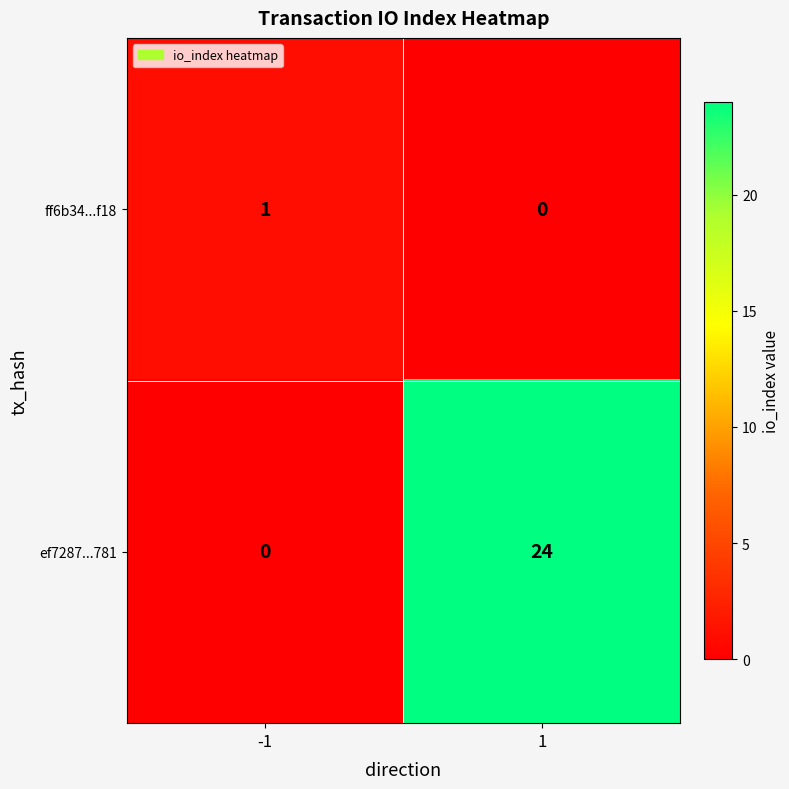

What is the maximum value shown in the chart?

24